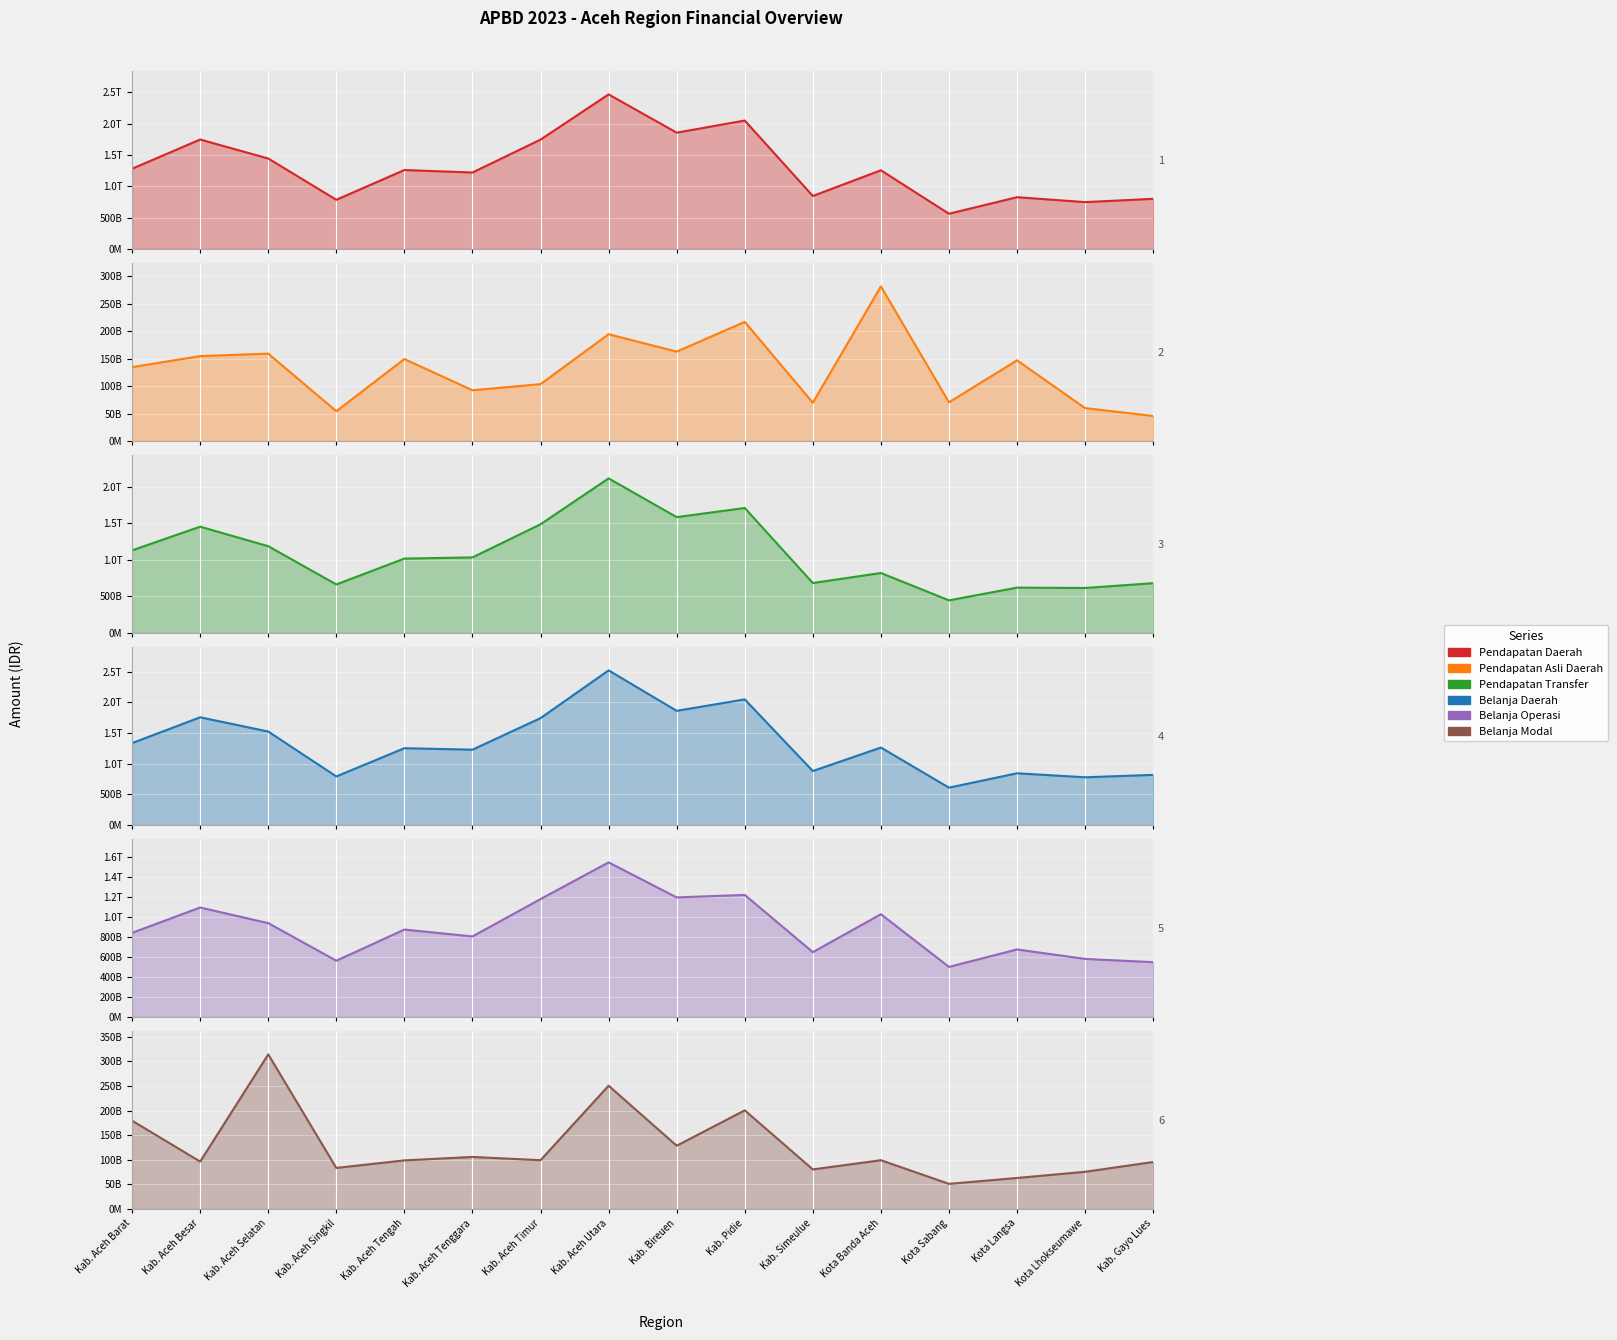

Which series has the widest spread of values?

Belanja Daerah